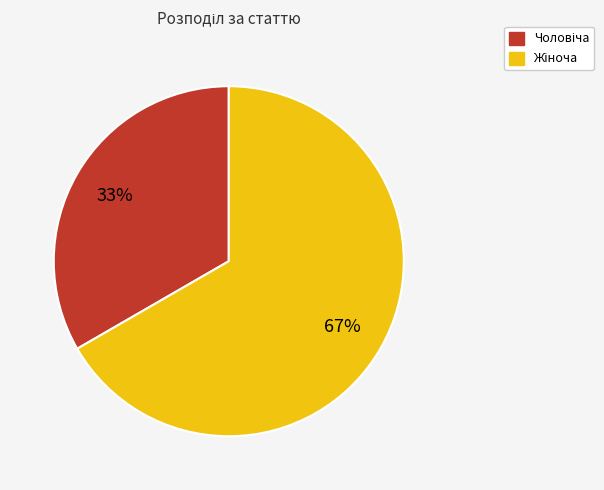

Does any single category account for the majority?

Yes